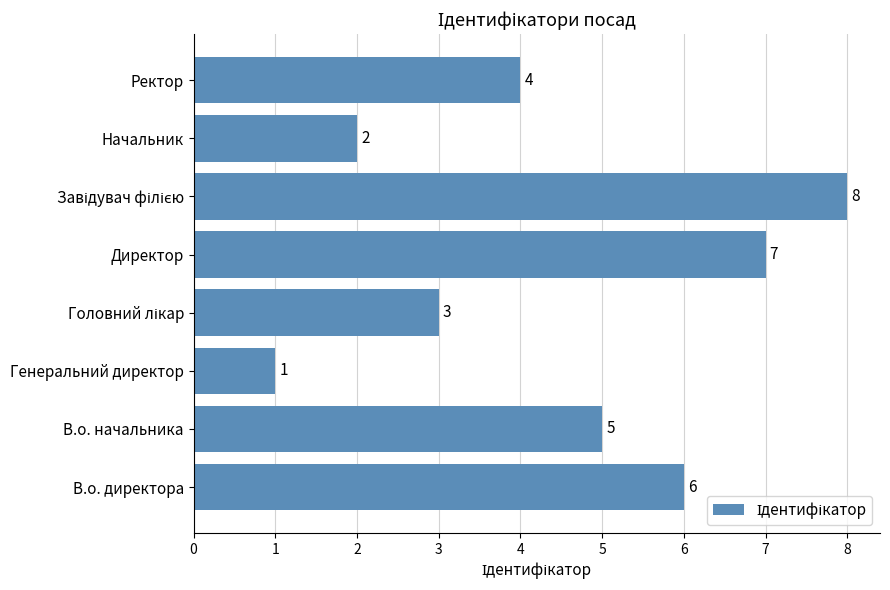

What is the sum of the values at Генеральний директор and В.о. директора?

7